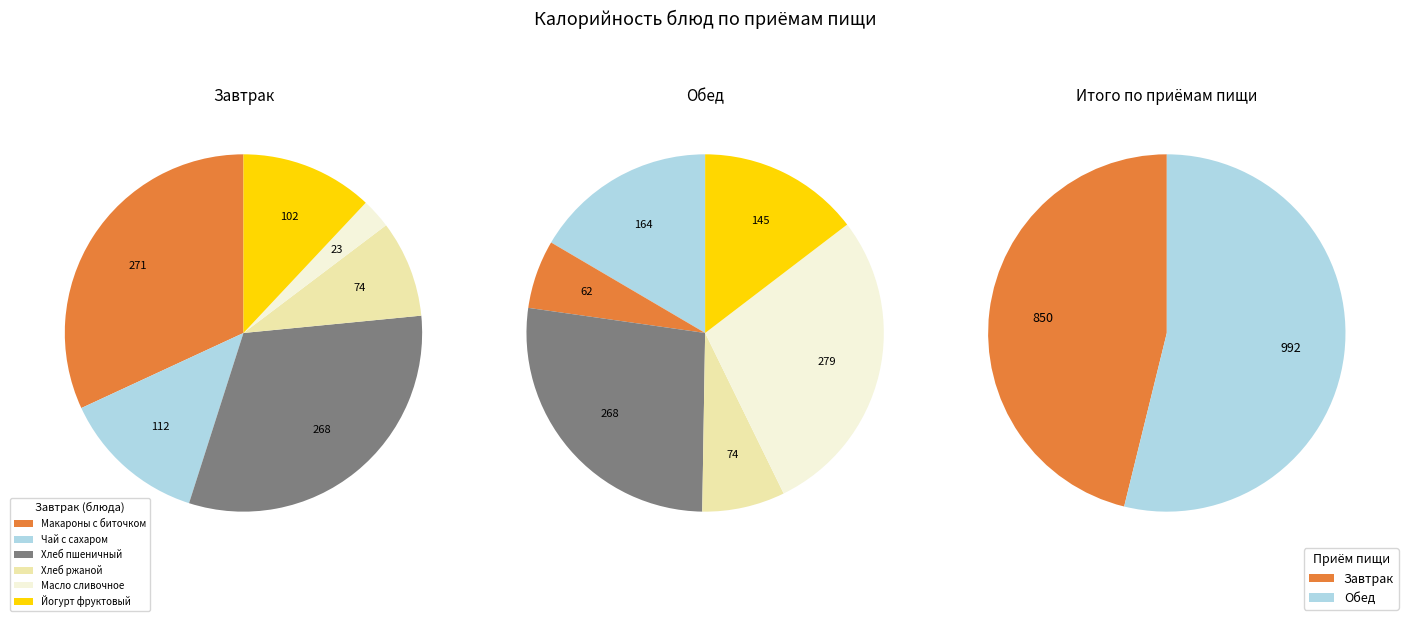

Is it true that 2 is 38% of the pie?

False